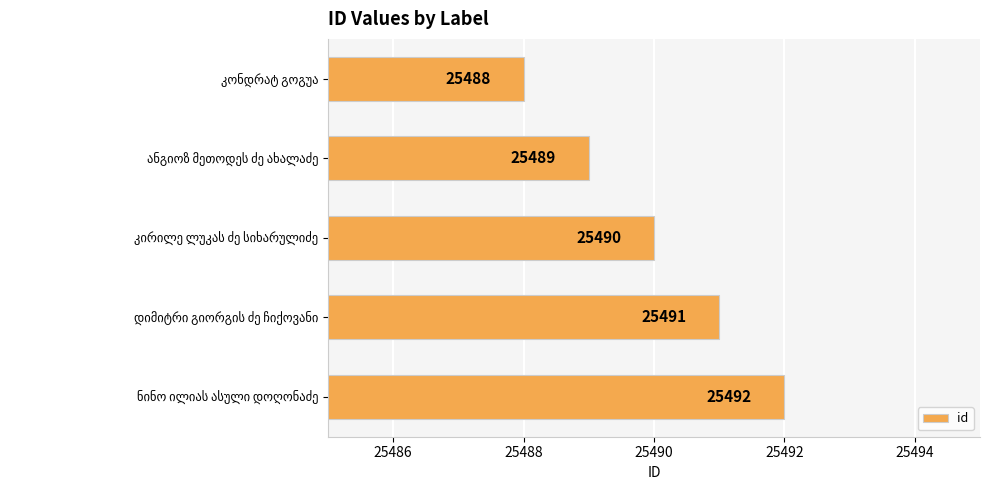

Does the chart contain any negative values?

No